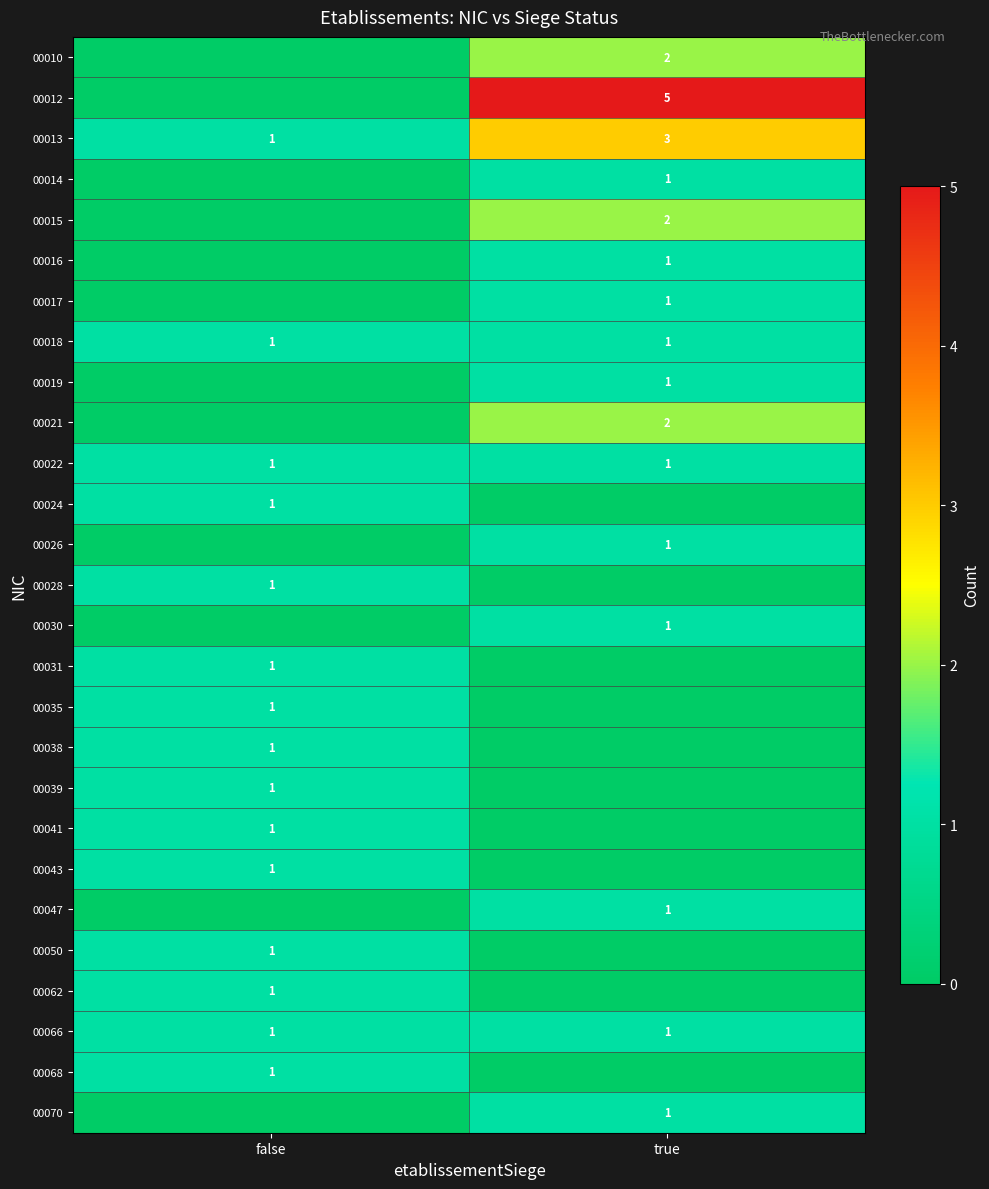

True or false: 00014 has a value of 2 at true.

False